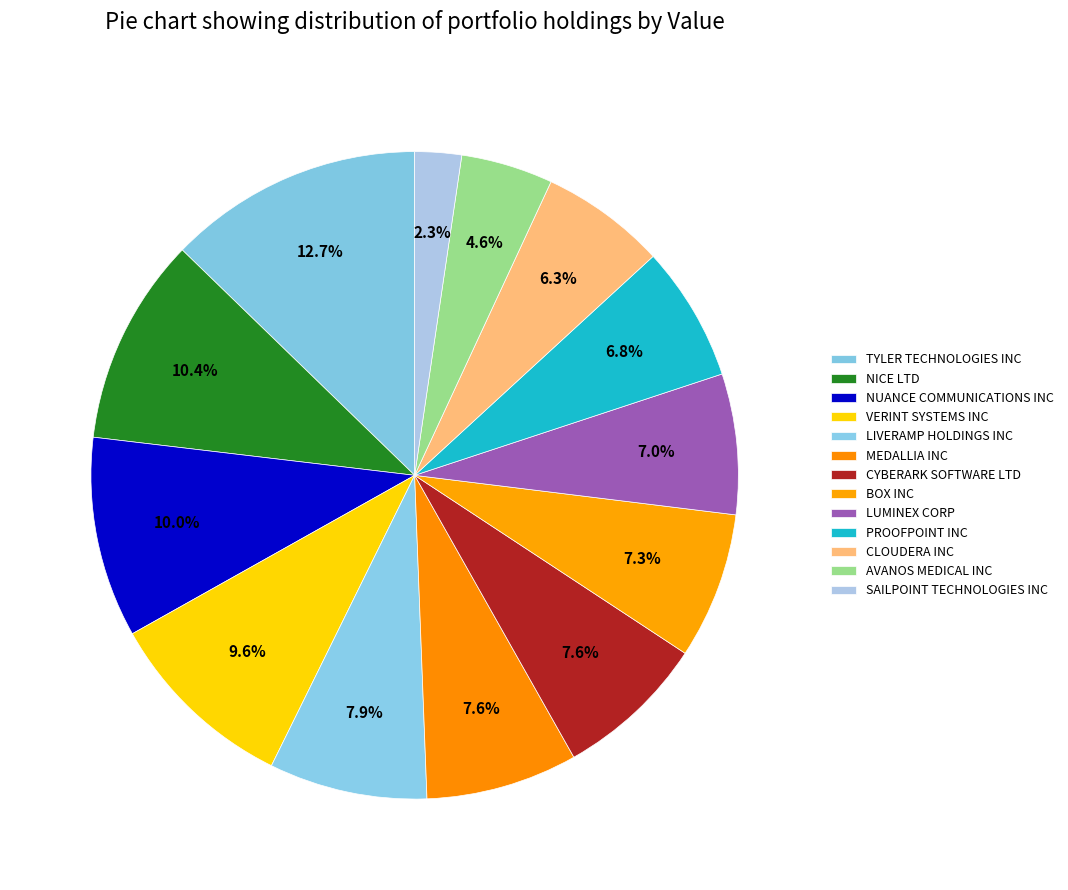

Is there a majority slice in this chart?

No